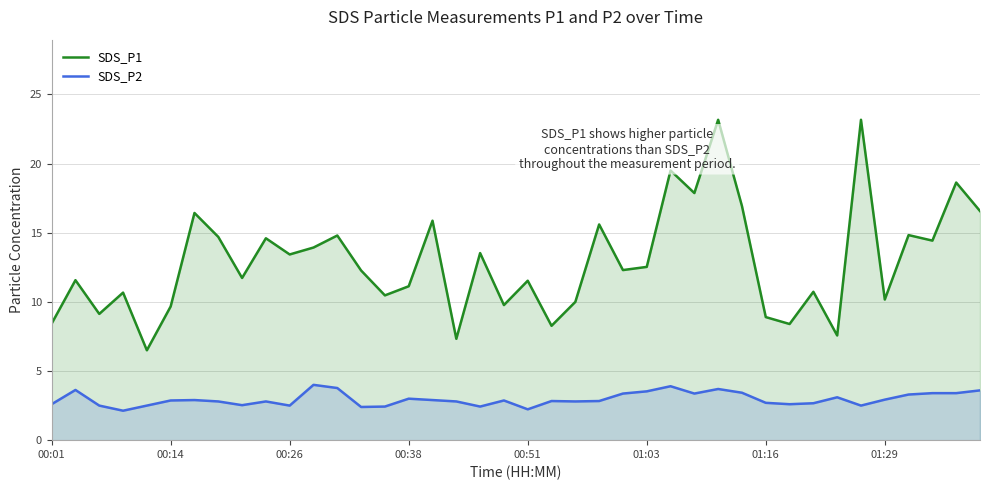

True or false: SDS_P2 and SDS_P1 cross at least once.

False